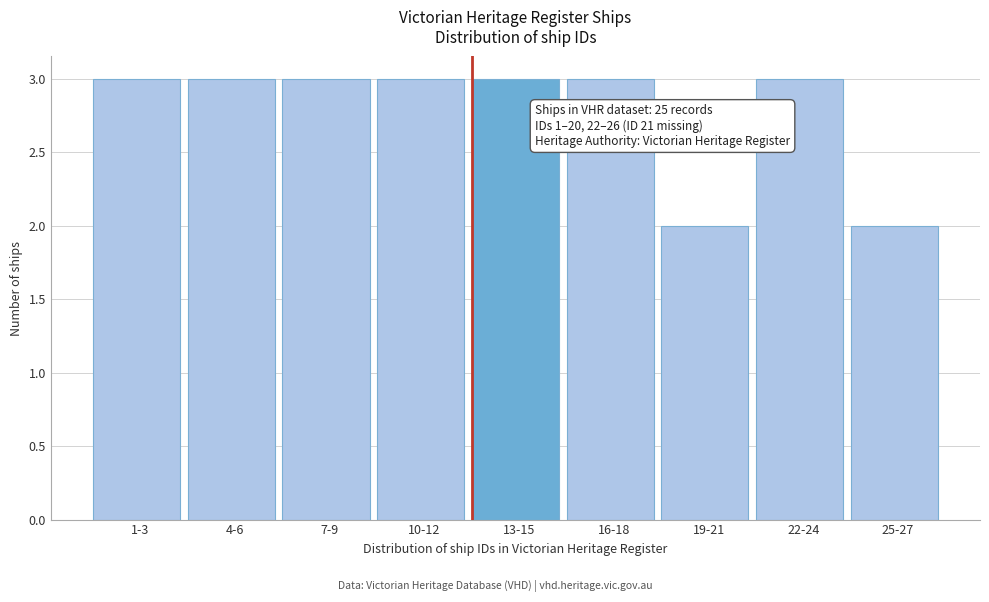

Reading left to right, transcribe all the data shown in this chart.

1-3=3	4-6=3	7-9=3	10-12=3	13-15=3	16-18=3	19-21=2	22-24=3	25-27=2